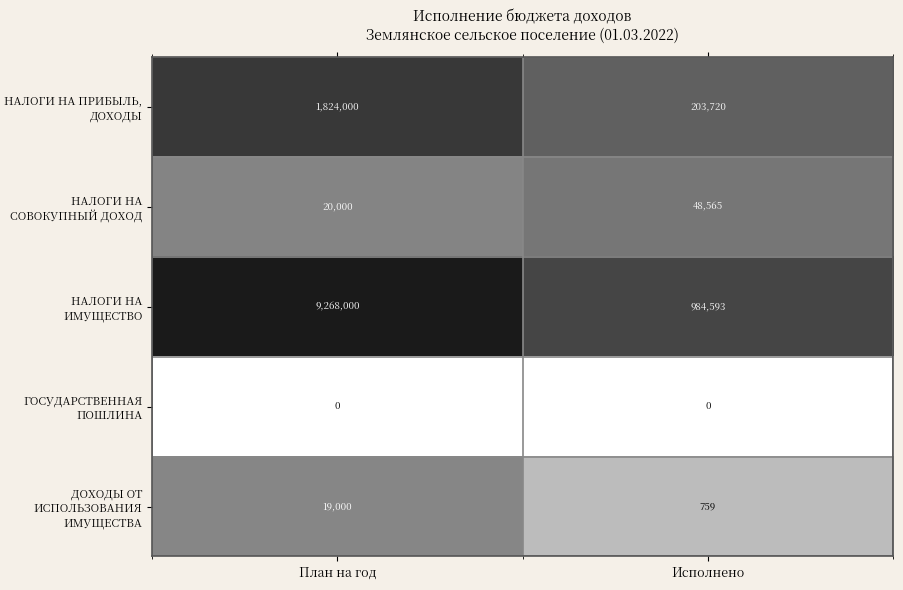

Which series has the largest range (max minus min)?

НАЛОГИ НА ИМУЩЕСТВО